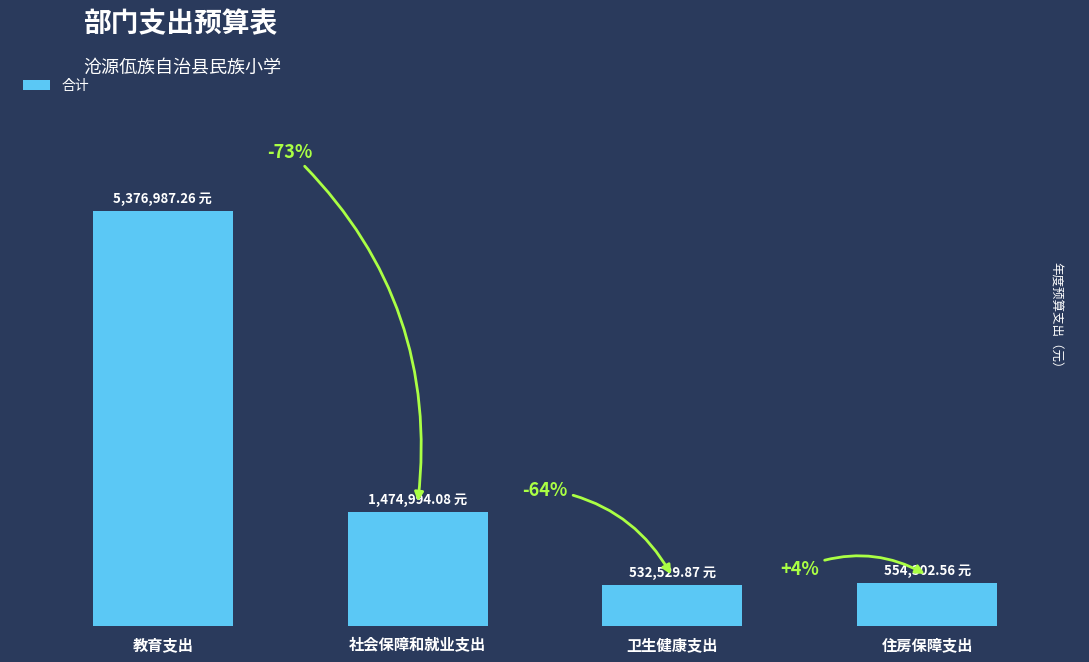

Does the chart contain any negative values?

No